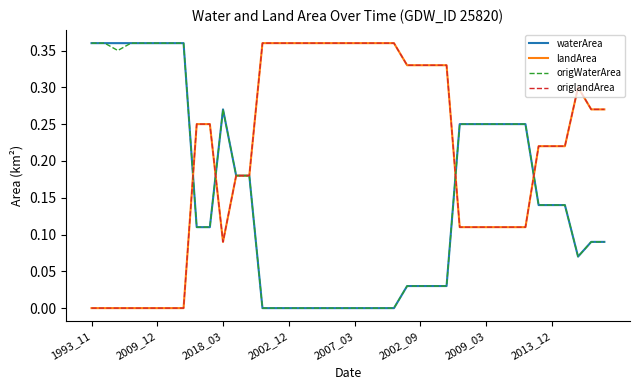

Does the chart display data point markers on the line(s)?

No